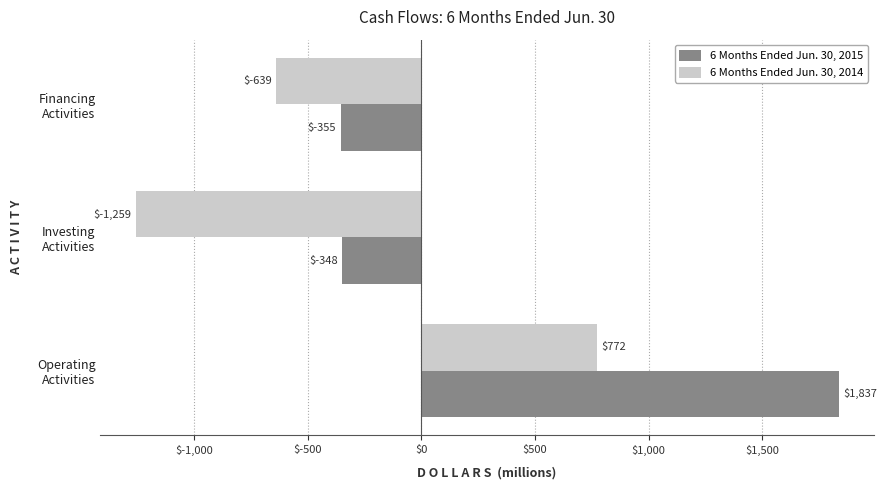

What is the sum of all 6 Months Ended Jun. 30, 2015 values?

1134